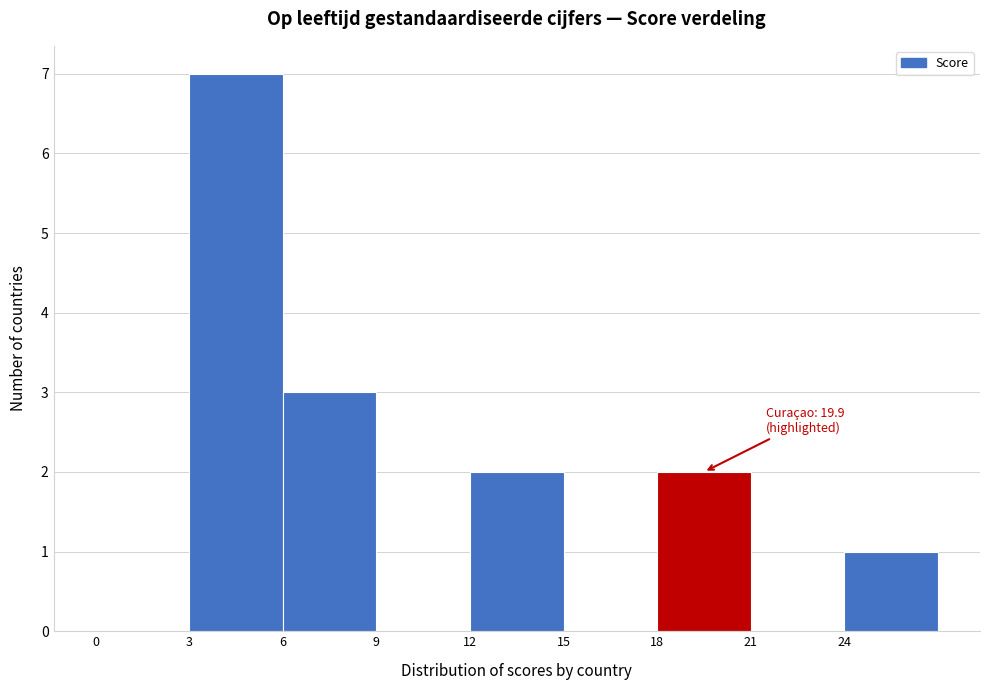

Over which range of the x-axis is the bar tallest?

3 to 6